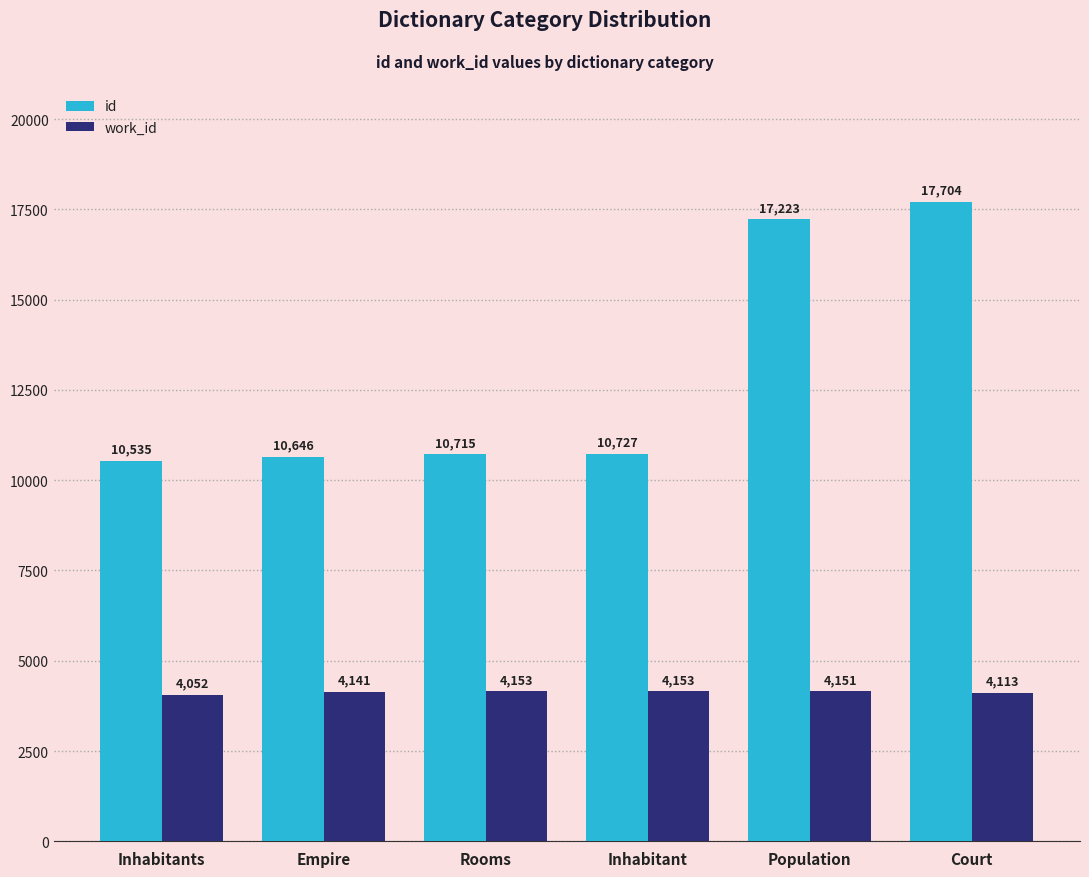

Reading left to right, what are all the values shown in this chart?

id: Inhabitants=10535	Empire=10646	Rooms=10715	Inhabitant=10727	Population=17223	Court=17704
work_id: Inhabitants=4052	Empire=4141	Rooms=4153	Inhabitant=4153	Population=4151	Court=4113